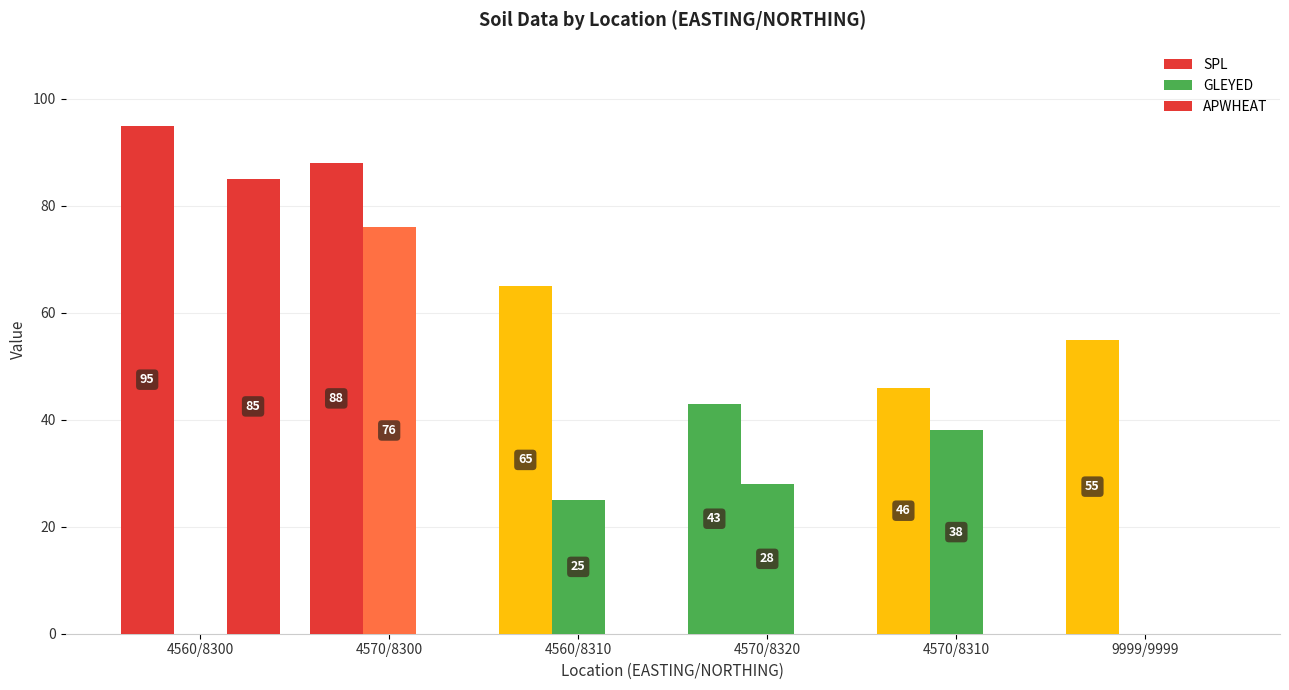

Does the chart contain stacked bars?

No